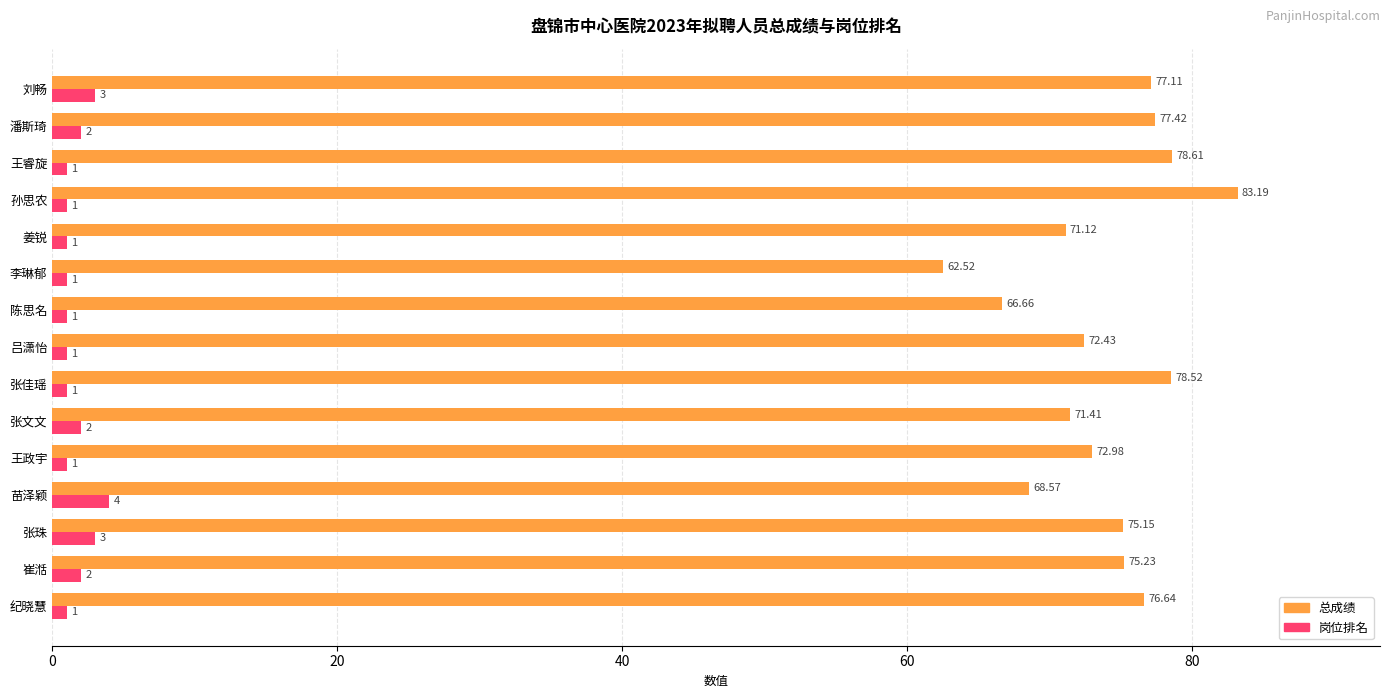

What is the difference between the maximum and minimum values in the 岗位排名 series?

3.0